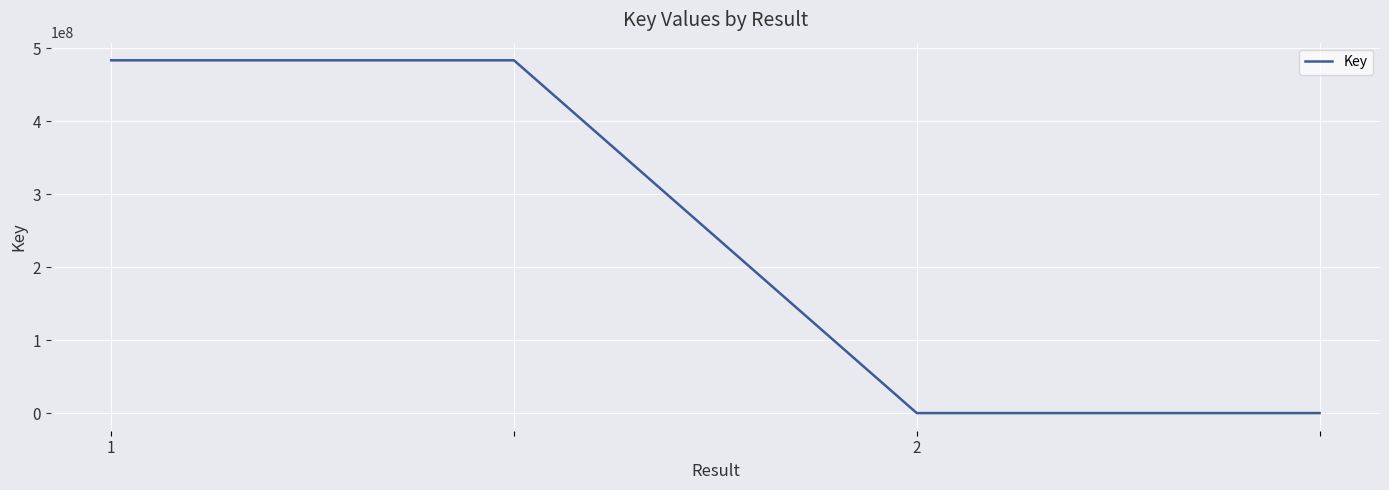

How many lines are shown in the chart?

1